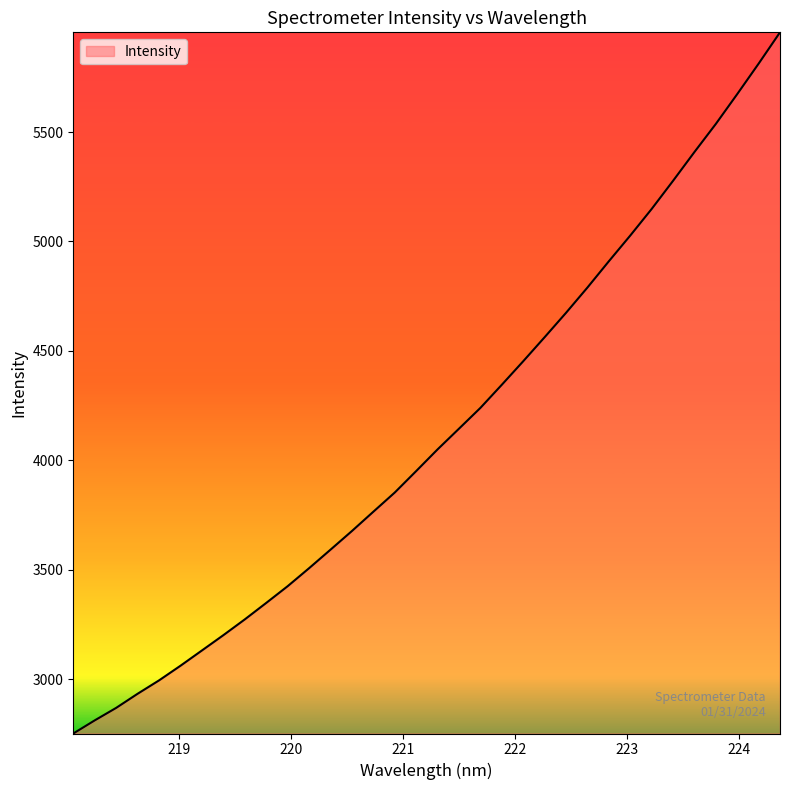

What is the difference between the maximum and minimum values?

3205.1